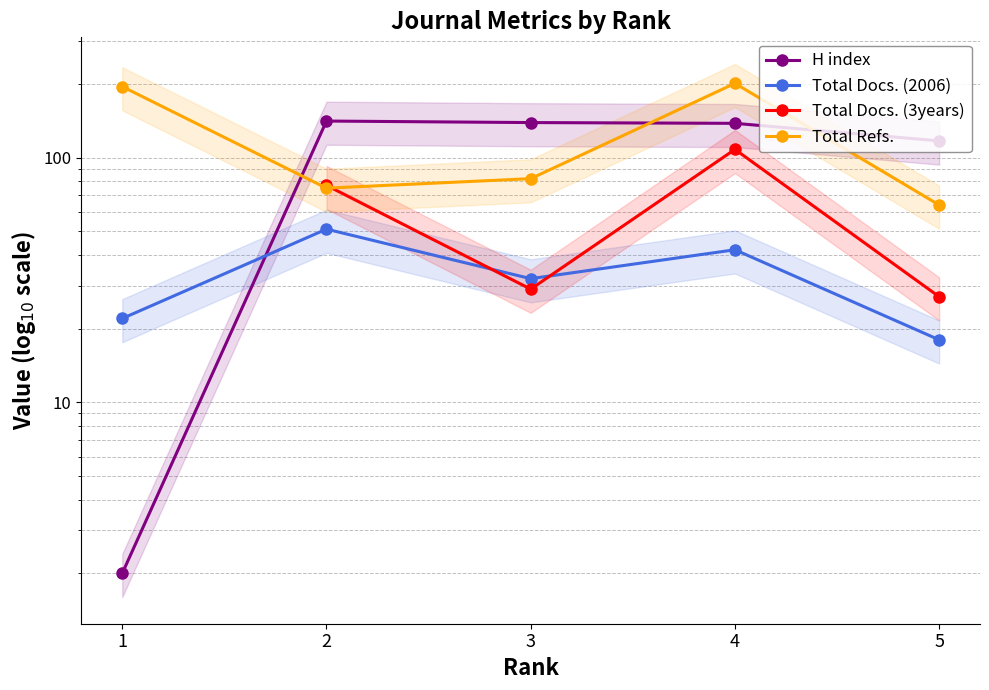

What is the difference between the second highest and second lowest values in the Total Docs. (2006) series?

20.0